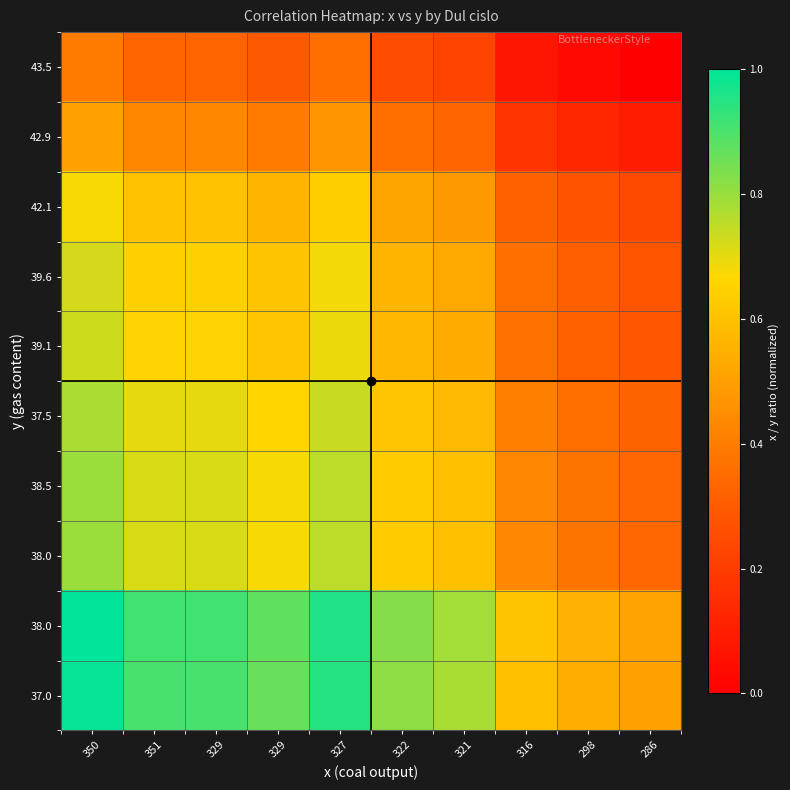

At which category is the sum across all series the highest?

350